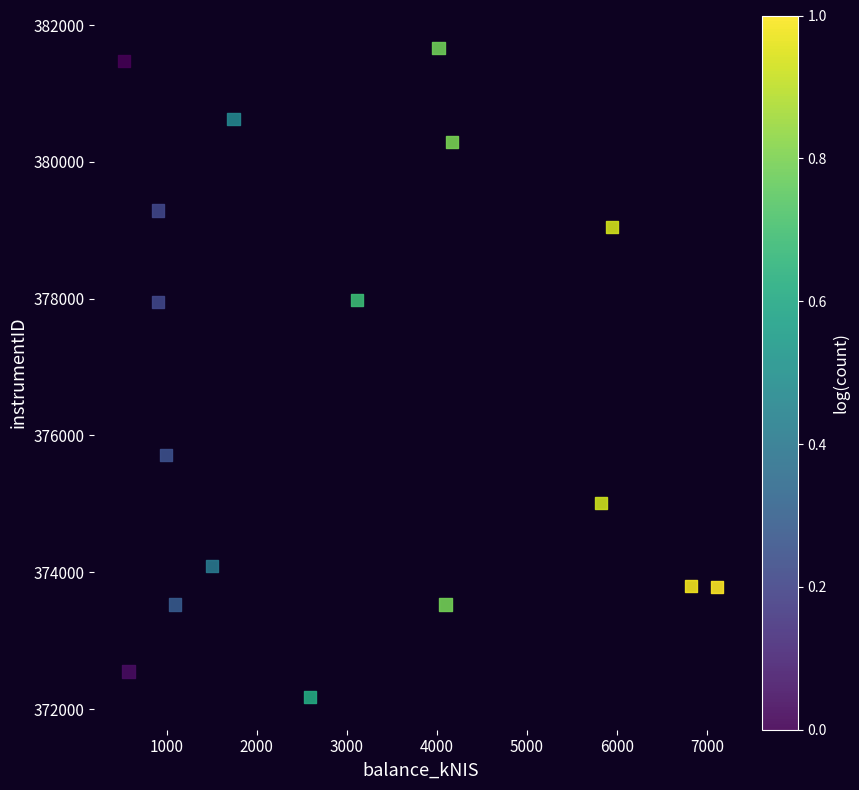

What is the range of Y values (max minus min)?

9493.3